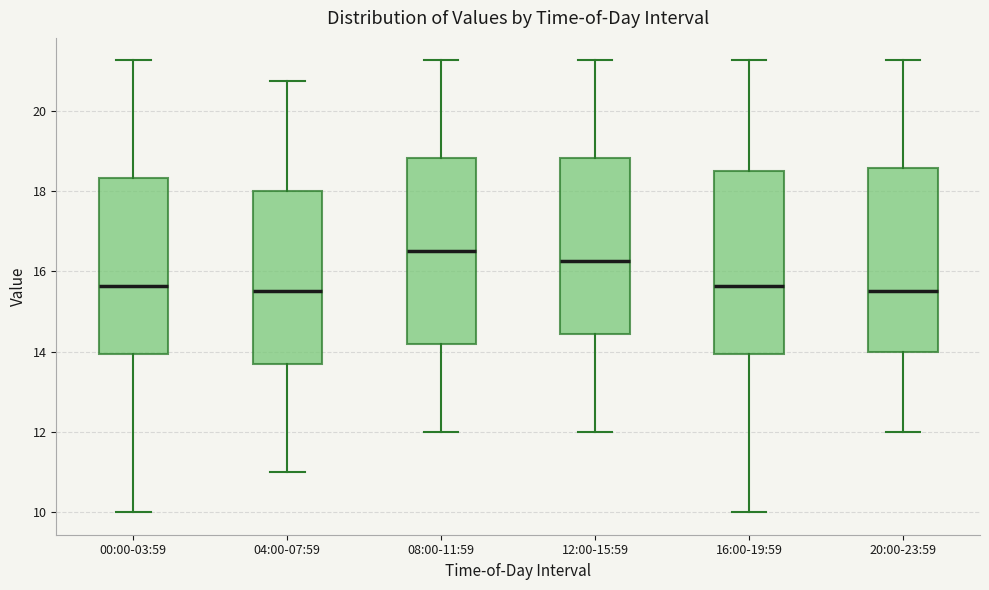

Reading left to right, transcribe this box plot: for each box, give where its median line is, the range the box spans, and where its two whiskers end, as read against the y-axis. The values are not printed on the chart, so give them approximately, as read against the axis.

00:00-03:59: median 15.6, box 14.0 to 18.4, whiskers 10.0 to 21.2
04:00-07:59: median 15.6, box 13.6 to 18.0, whiskers 11.0 to 20.8
08:00-11:59: median 16.6, box 14.2 to 18.8, whiskers 12.0 to 21.2
12:00-15:59: median 16.2, box 14.4 to 18.8, whiskers 12.0 to 21.2
16:00-19:59: median 15.6, box 14.0 to 18.6, whiskers 10.0 to 21.2
20:00-23:59: median 15.6, box 14.0 to 18.6, whiskers 12.0 to 21.2